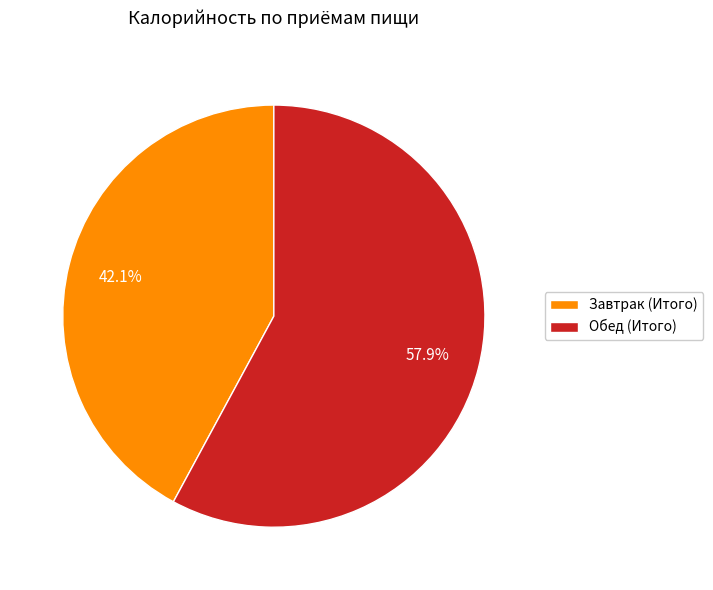

What is the ratio of the value at Обед (Итого) to the value at Завтрак (Итого)?

1.4